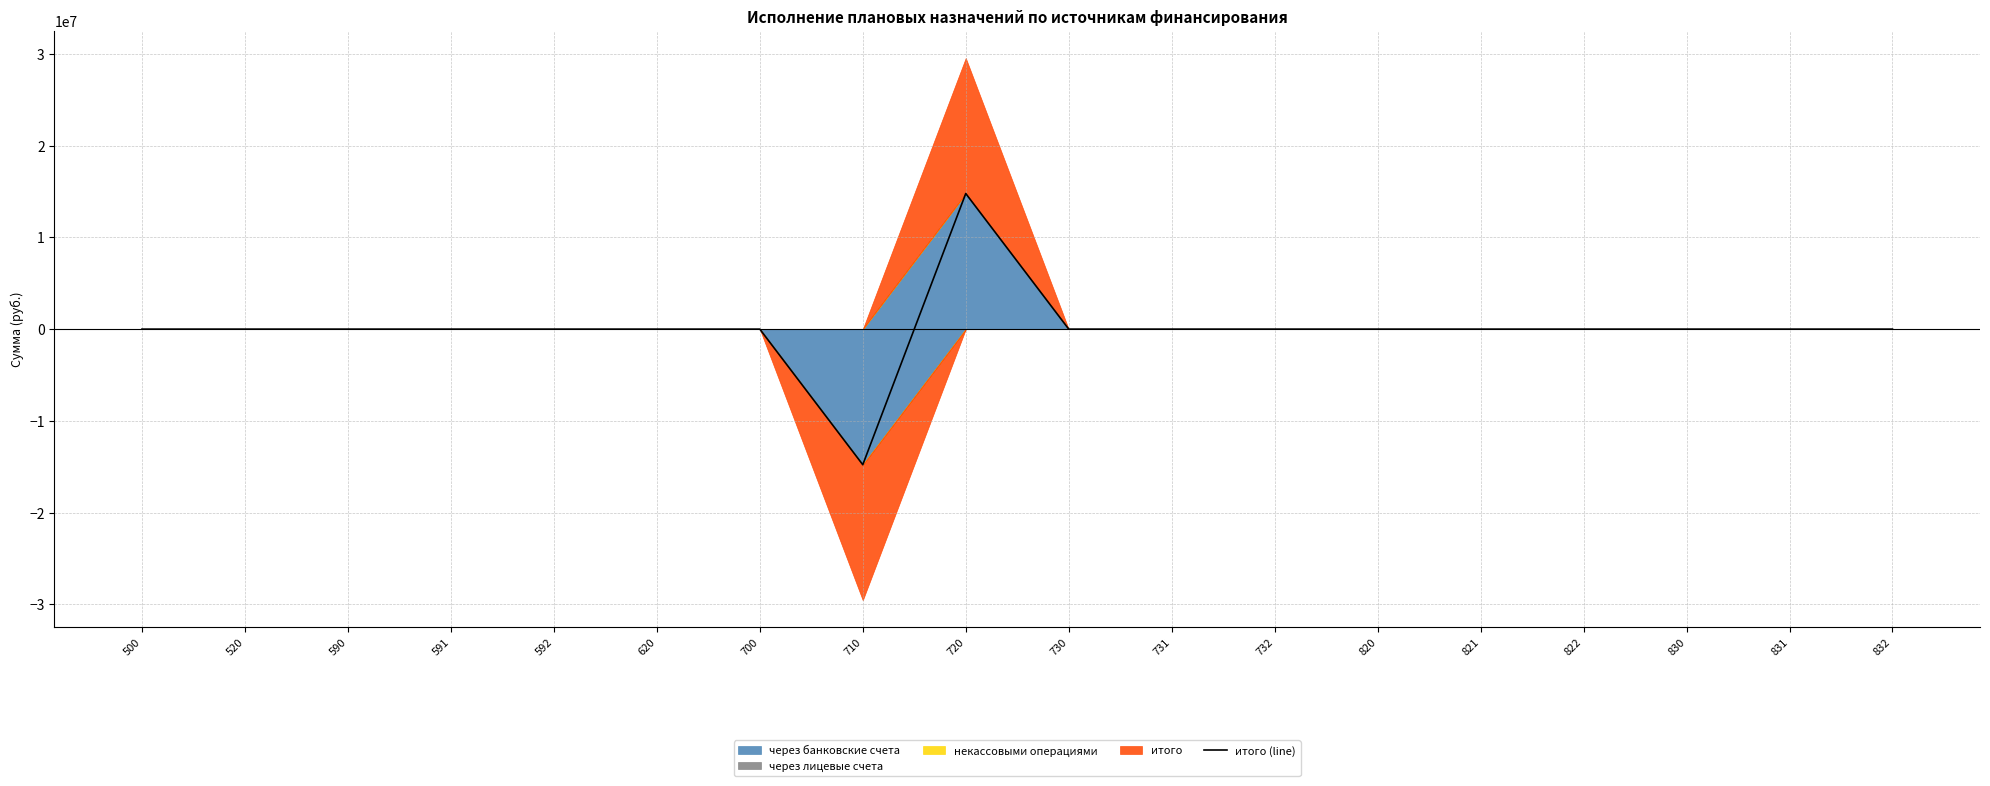

Reading left to right, list all the values displayed in this chart.

0.0	0.0	0.0	0.0	0.0	0.0	0.0	-14773581.3	14773581.3	0.0	0.0	0.0	0.0	0.0	0.0	0.0	0.0	0.0